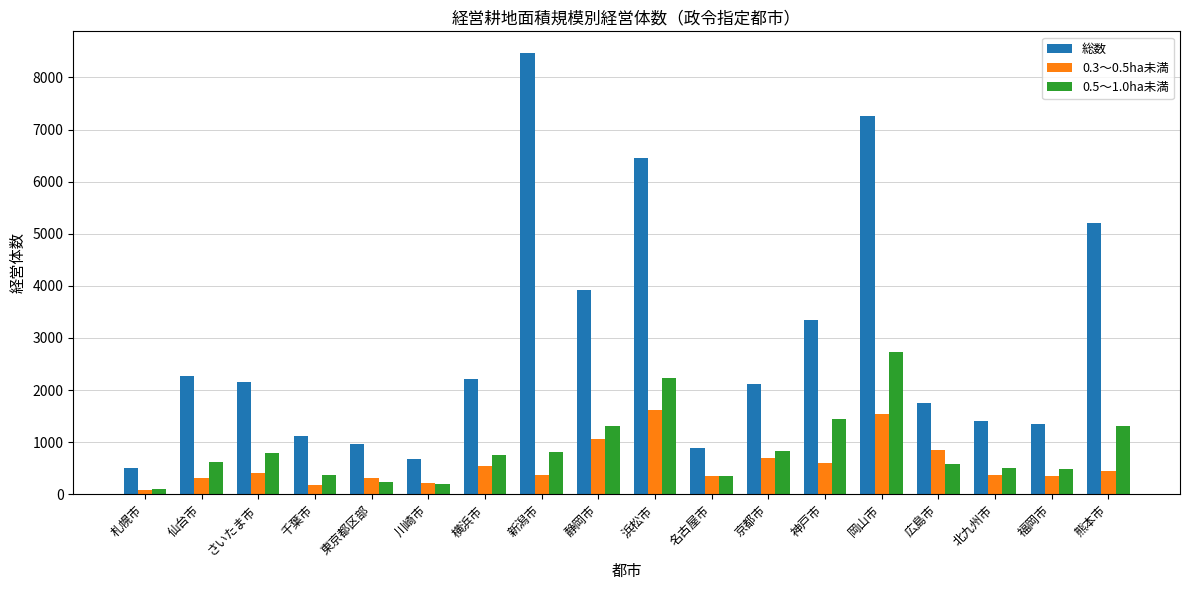

What are all the series names shown in the legend?

総数, 0.3～0.5ha未満, 0.5～1.0ha未満